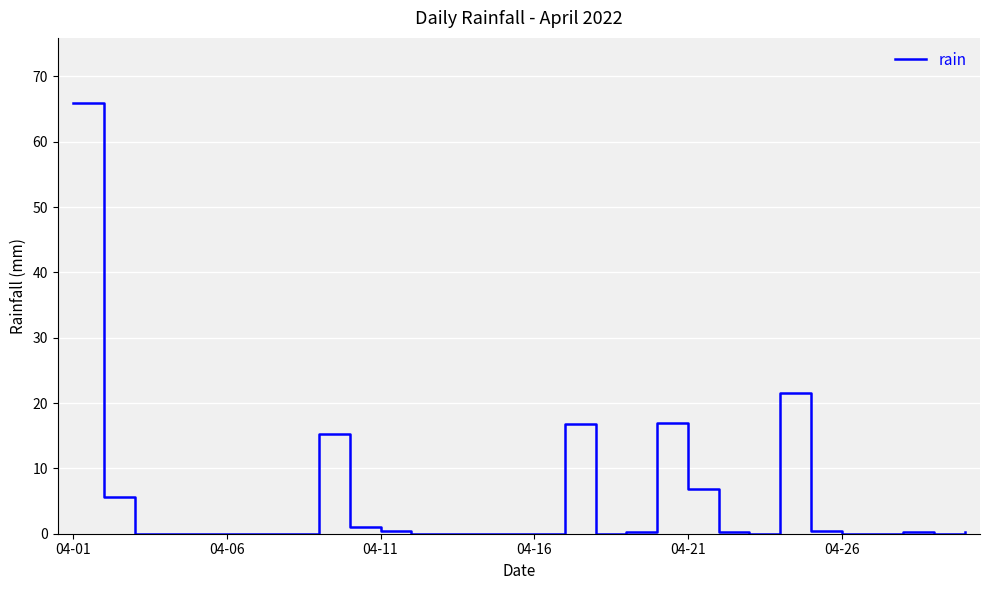

What is the maximum value shown in the chart?

66.0